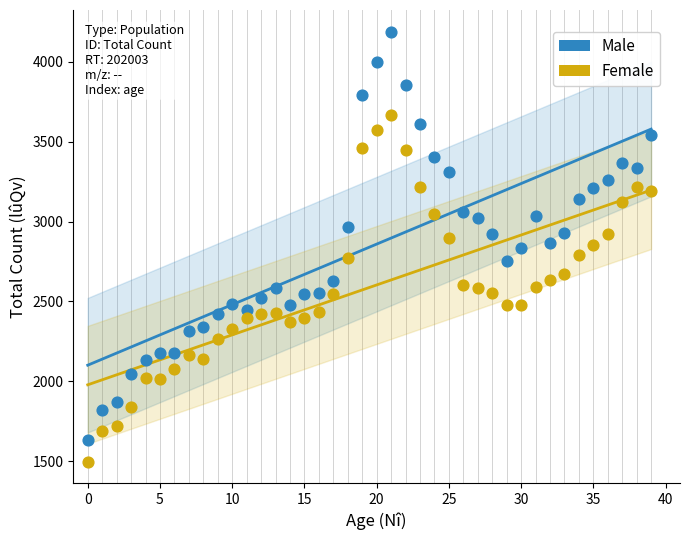

Across all data points, what is the range of Y values (max minus min)?

2692